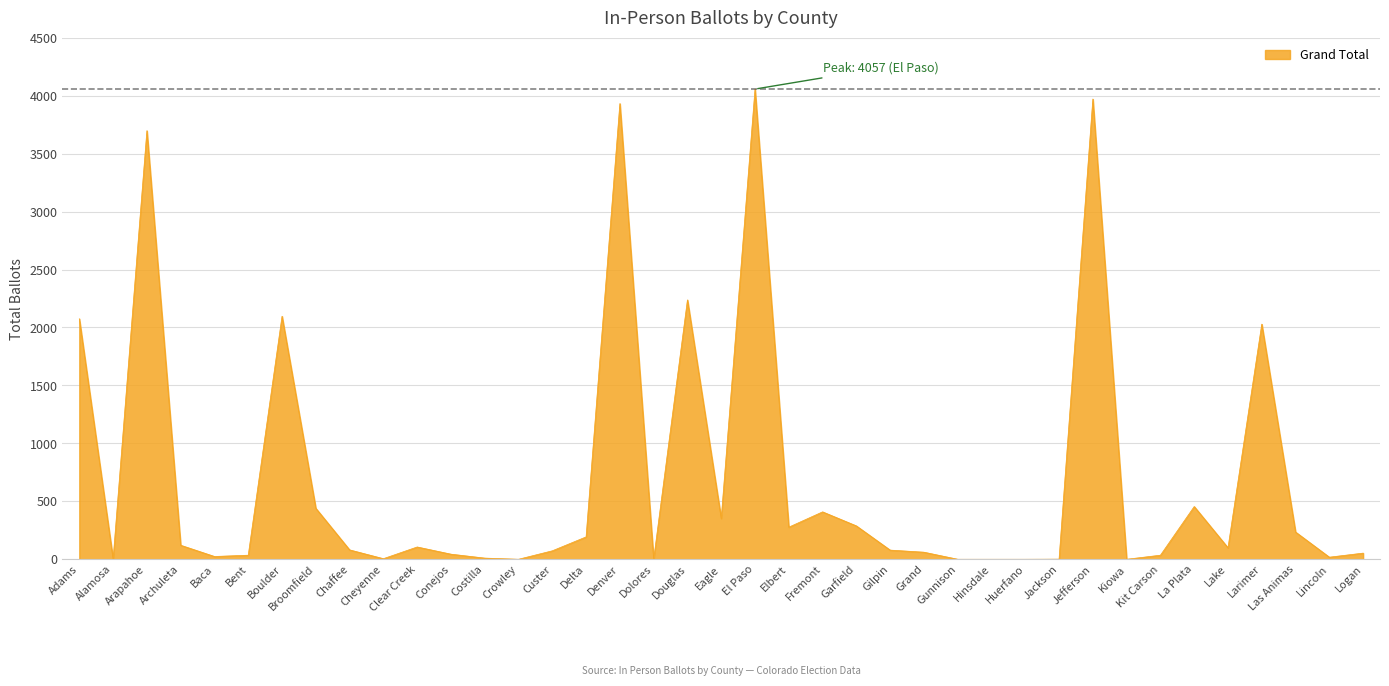

What is the approximate value at Las Animas?

235